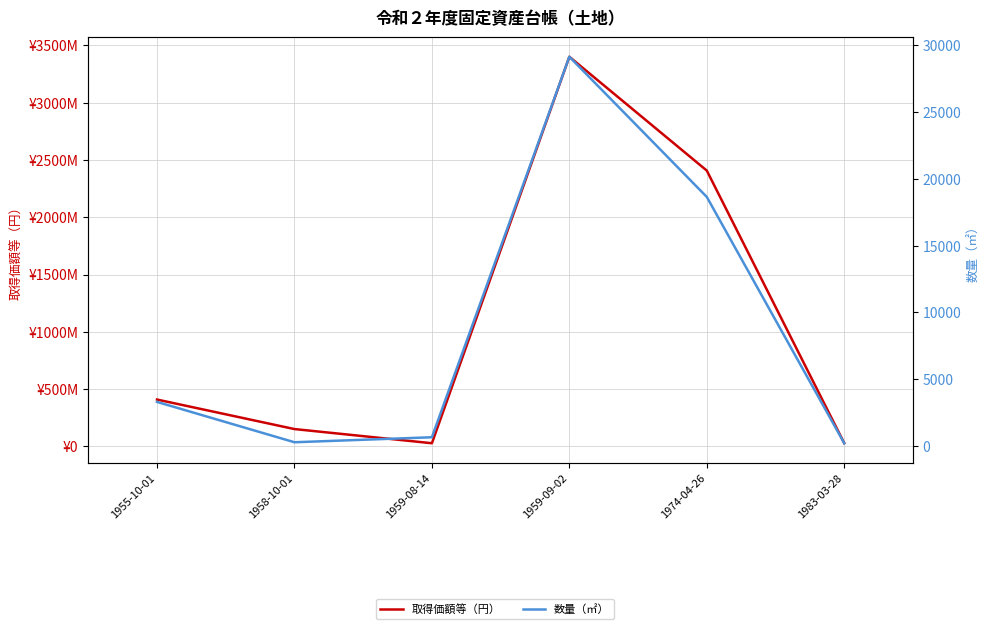

Which label corresponds to the smallest value in the chart?

1983-03-28